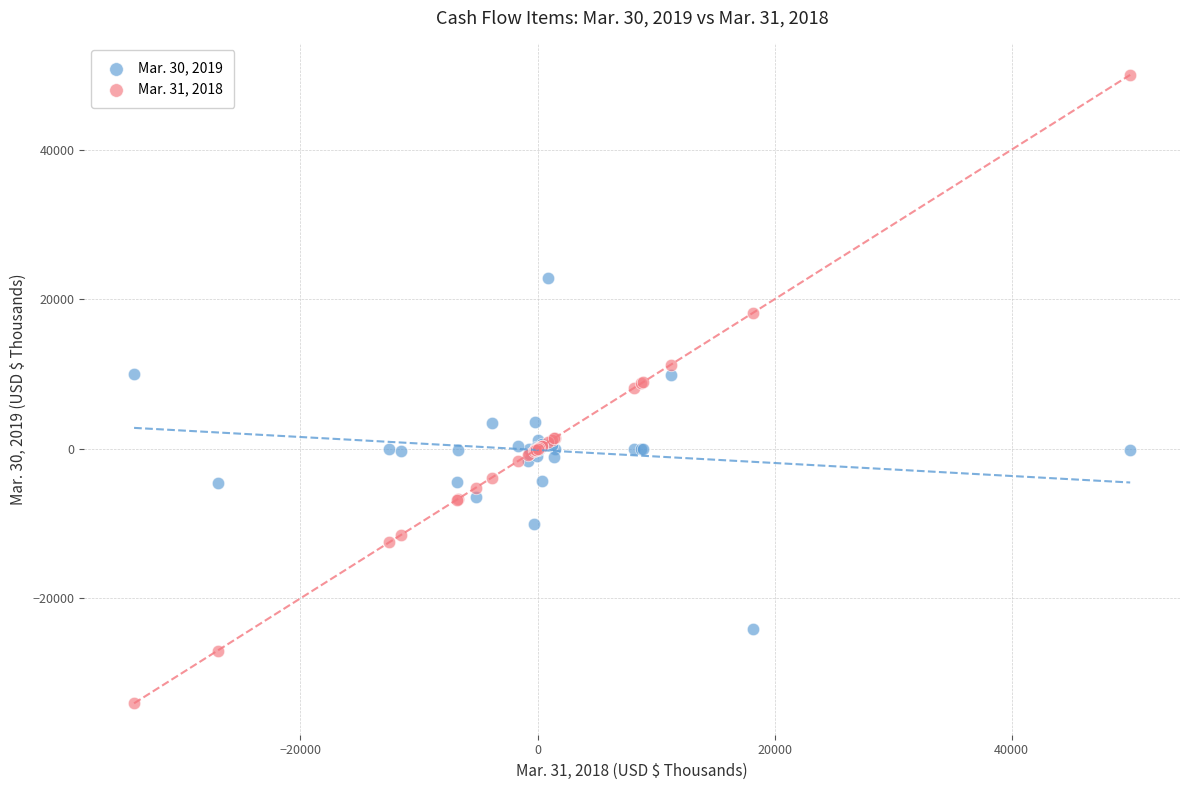

Which series has the largest Y range (max minus min)?

Mar. 31, 2018